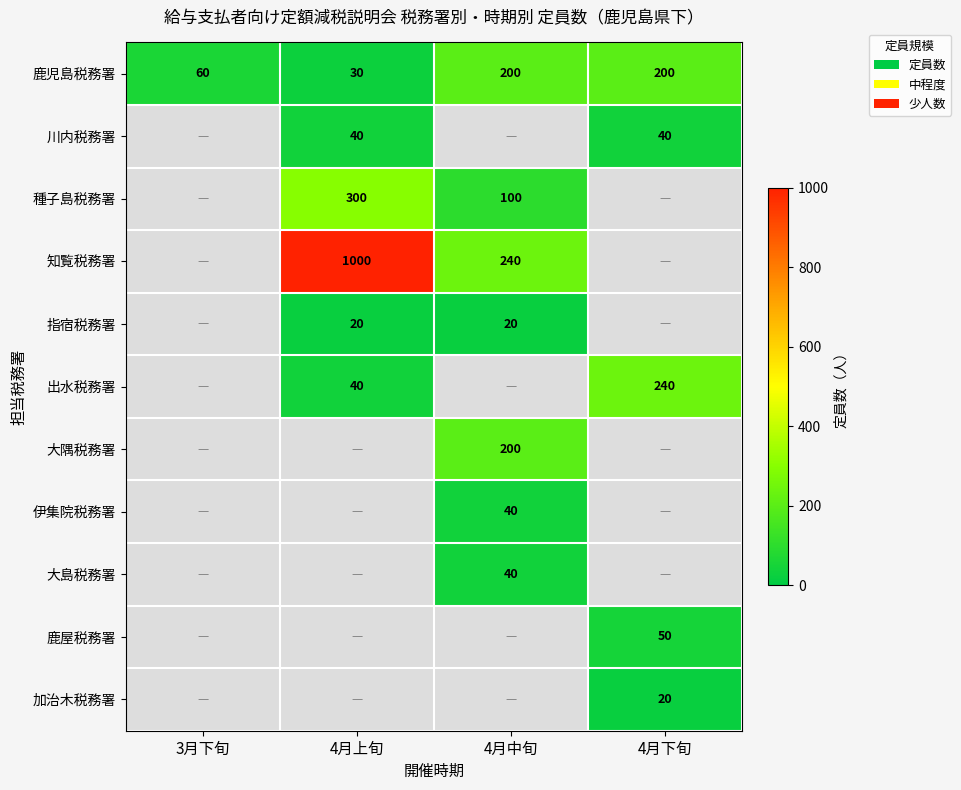

The value of 種子島税務署 at 4月中旬 is 143. True or false?

False